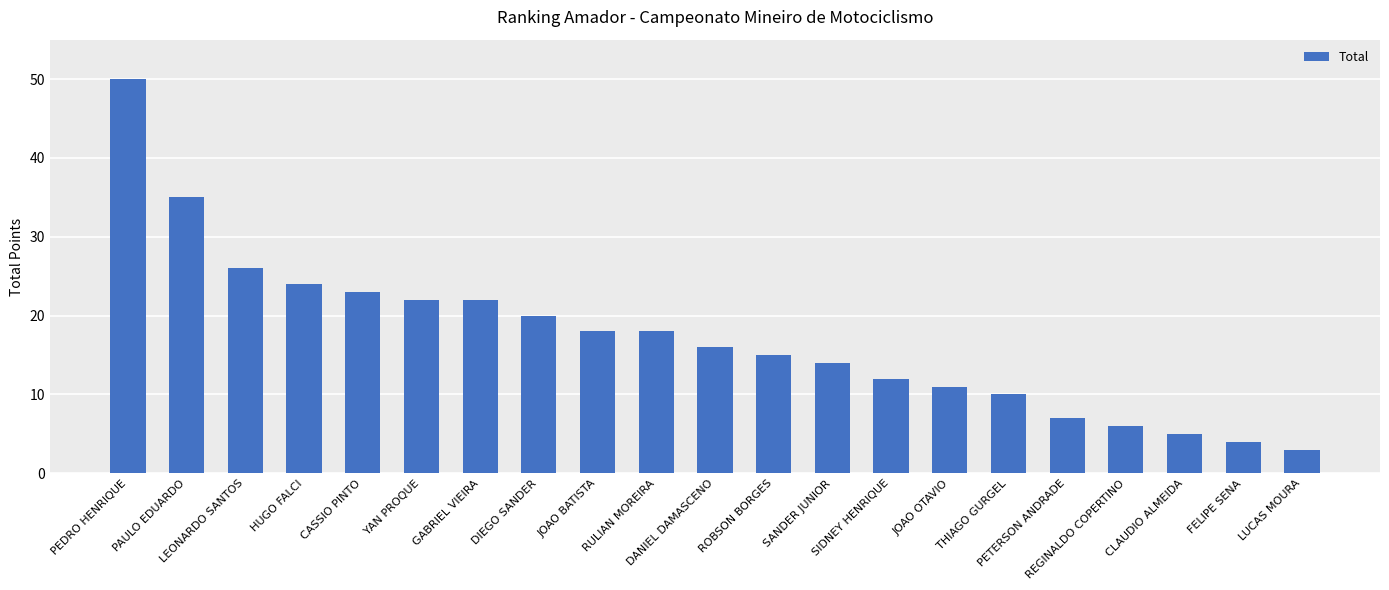

What is the change in value from DIEGO SANDER to SIDNEY HENRIQUE?

-8